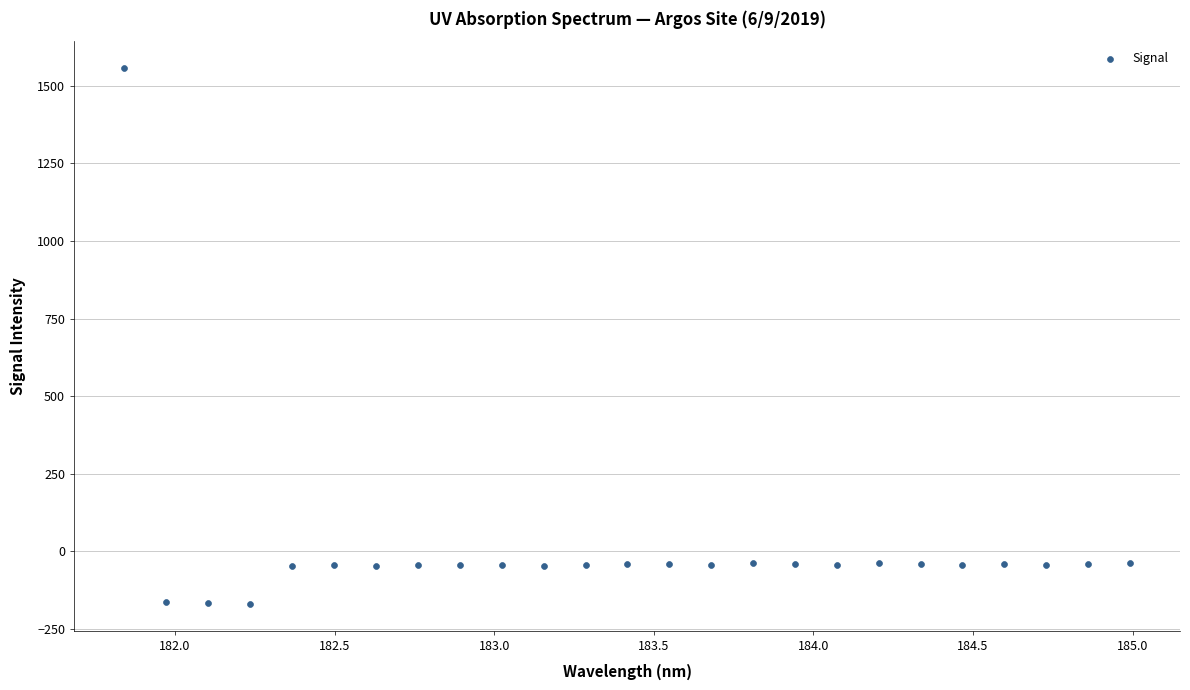

What is the range of Y values (max minus min)?

1726.2